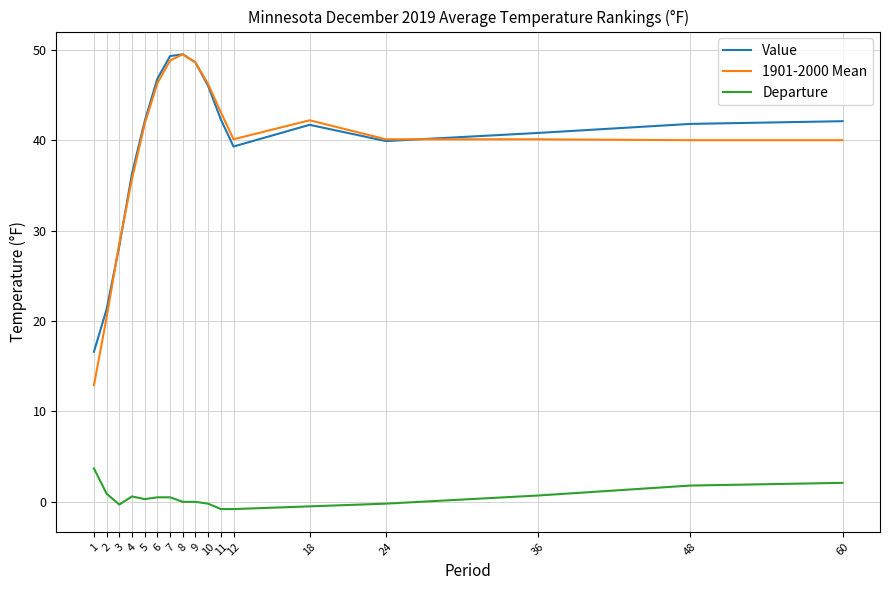

Where is the first local minimum for Departure?

3